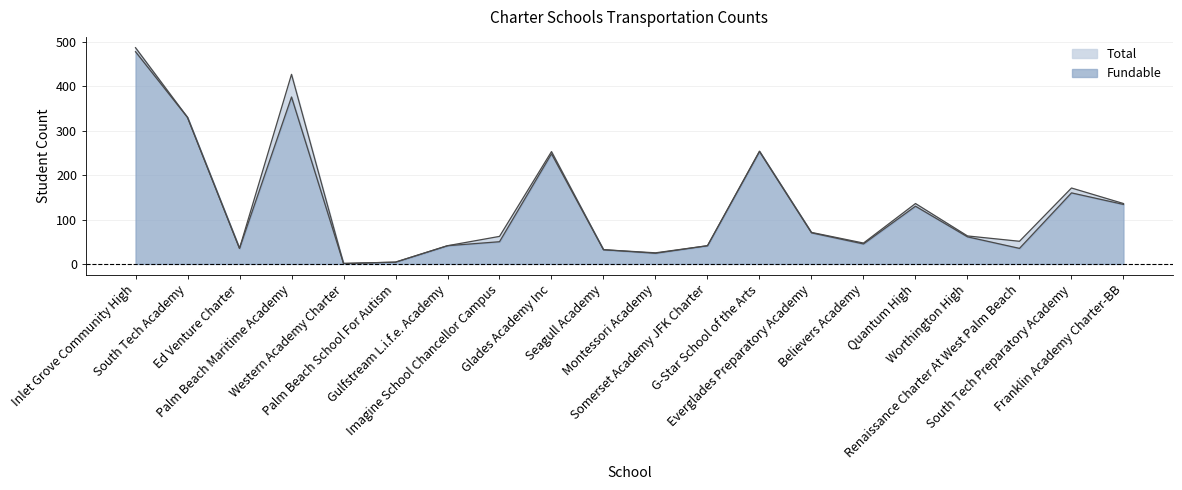

Which category has the highest value across all series?

Inlet Grove Community High